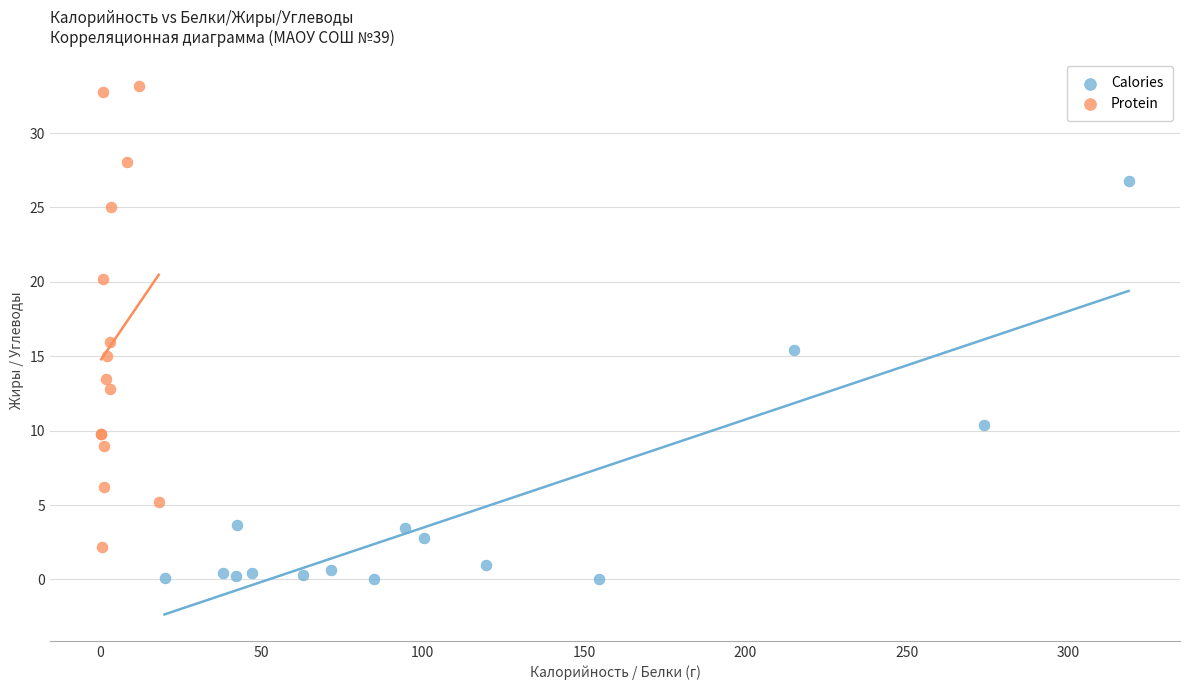

Which series has the widest spread of Y values?

Protein